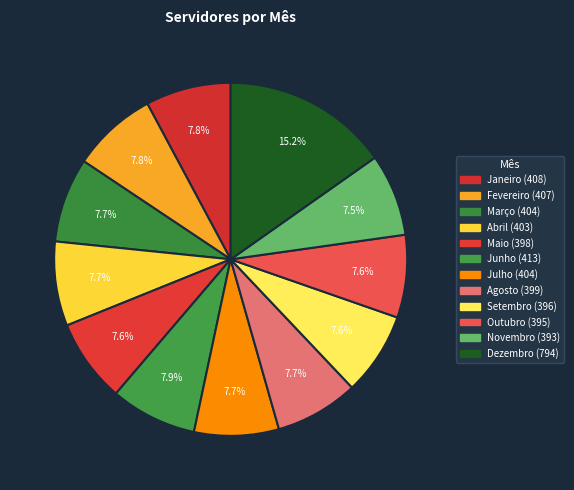

How much of the chart is everything except Setembro?

92.4%